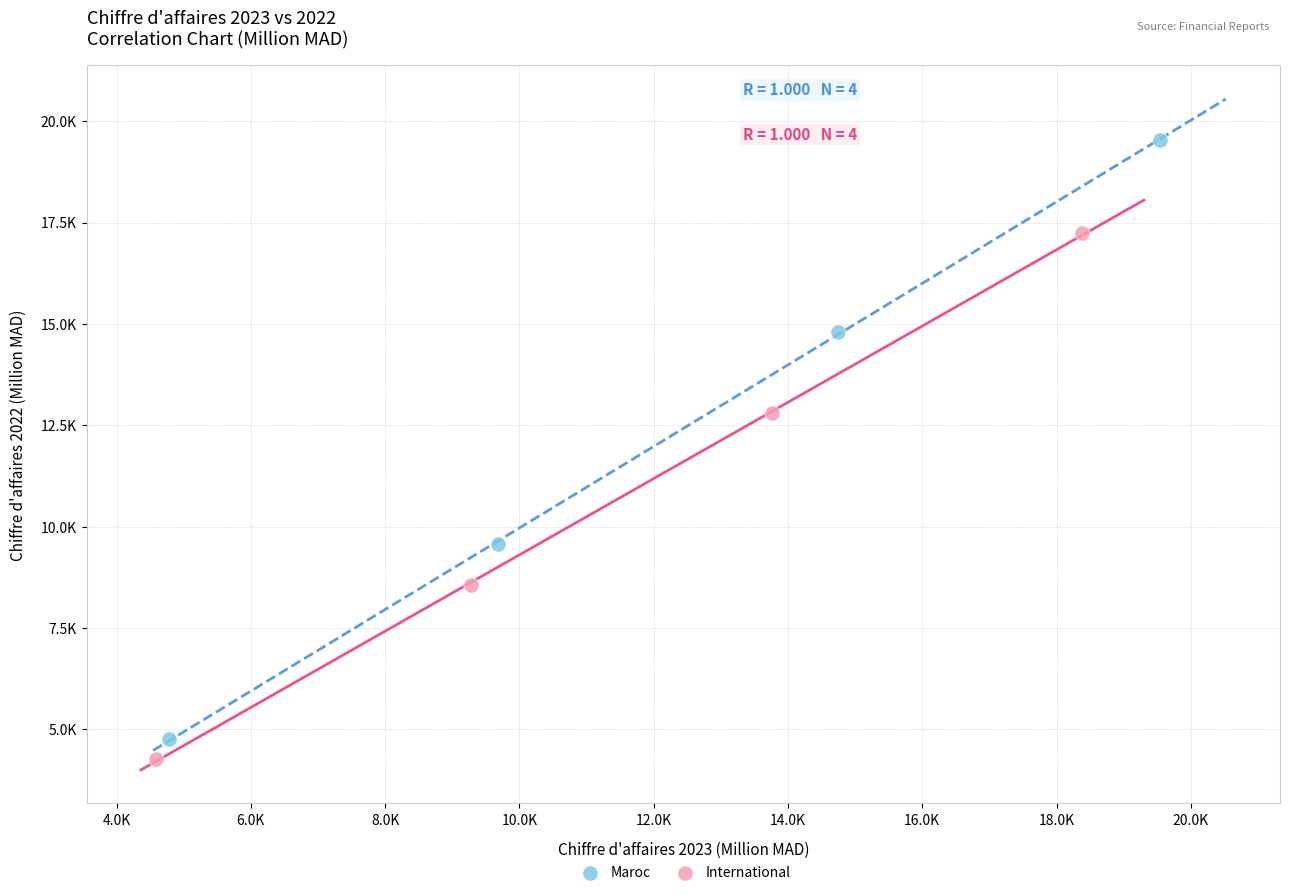

What are all the series names shown in the legend?

Maroc, International